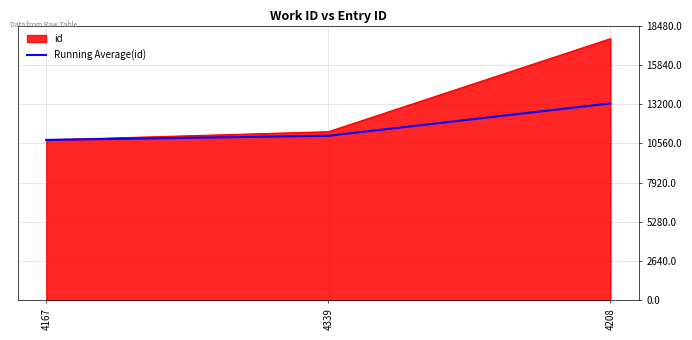

What is the maximum value for Running Average(id)?

13246.7